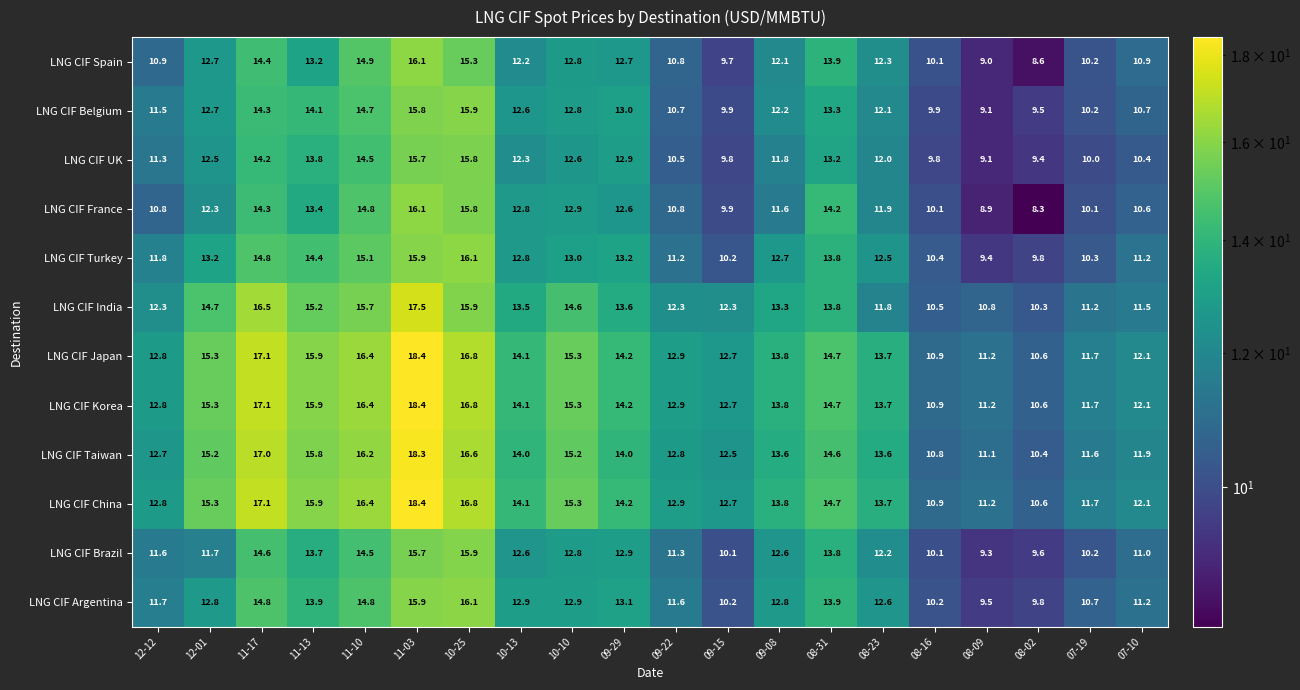

At which category is the sum across all series the highest?

11-03